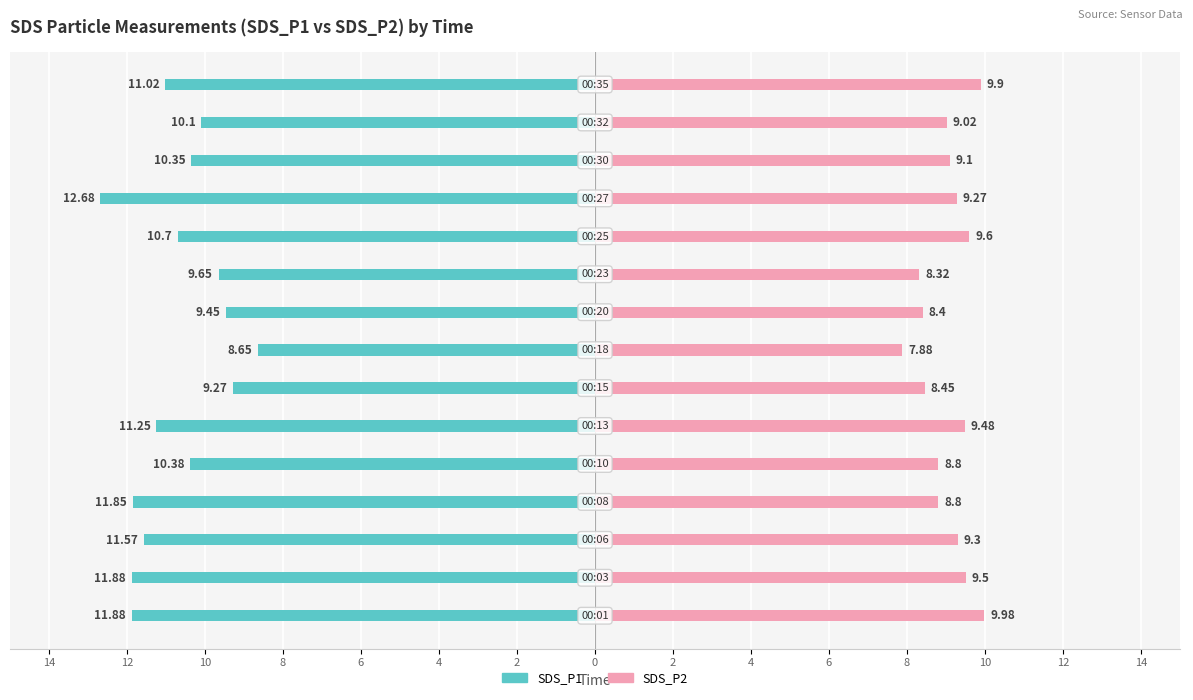

What is the difference between the SDS_P2 values at 0 and 10?

1.4